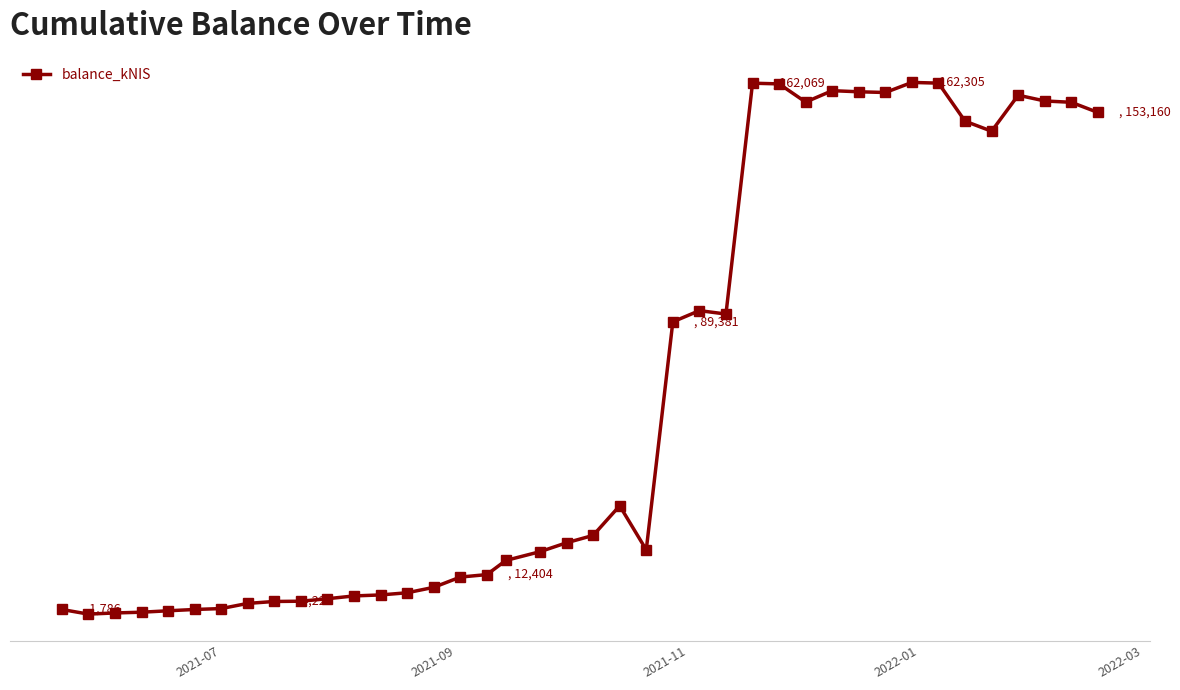

Is this an area chart (filled region under the line)?

No